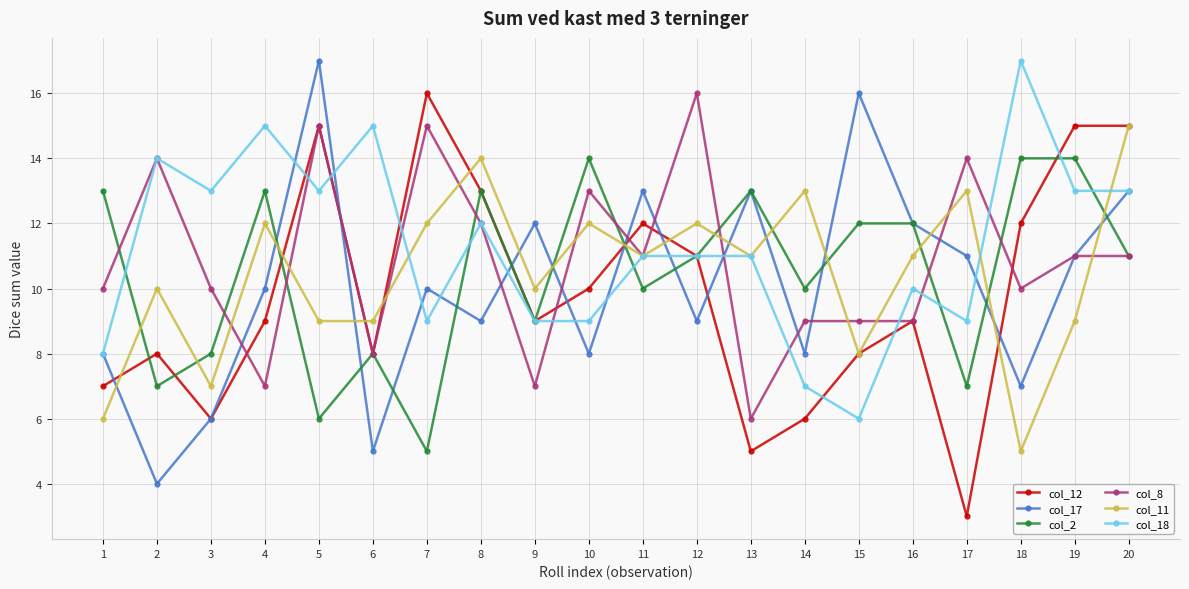

At 7, list the series in order from largest to smallest.

col_12, col_8, col_11, col_17, col_18, col_2